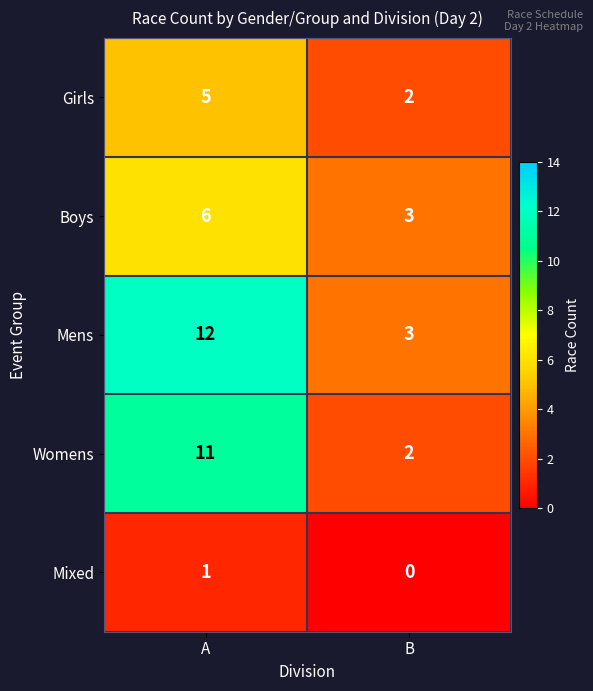

Which series has the largest total across all categories?

Mens